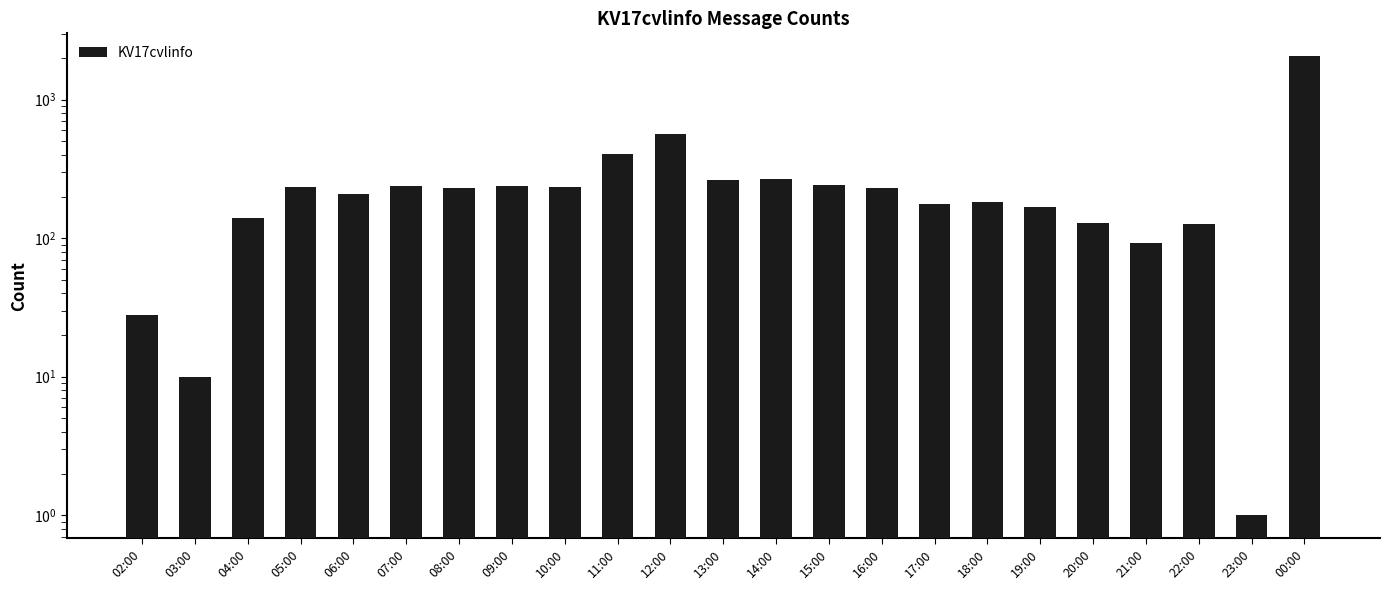

Approximately how many times larger is the value at 12:00 compared to 10:00?

2.4